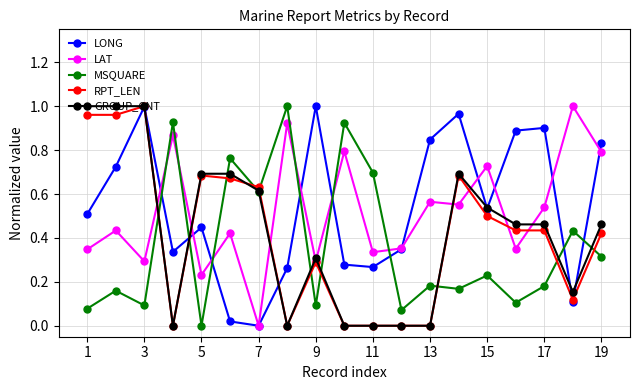

True or false: GROUP_CNT has more than 1 points higher than both neighbors.

True